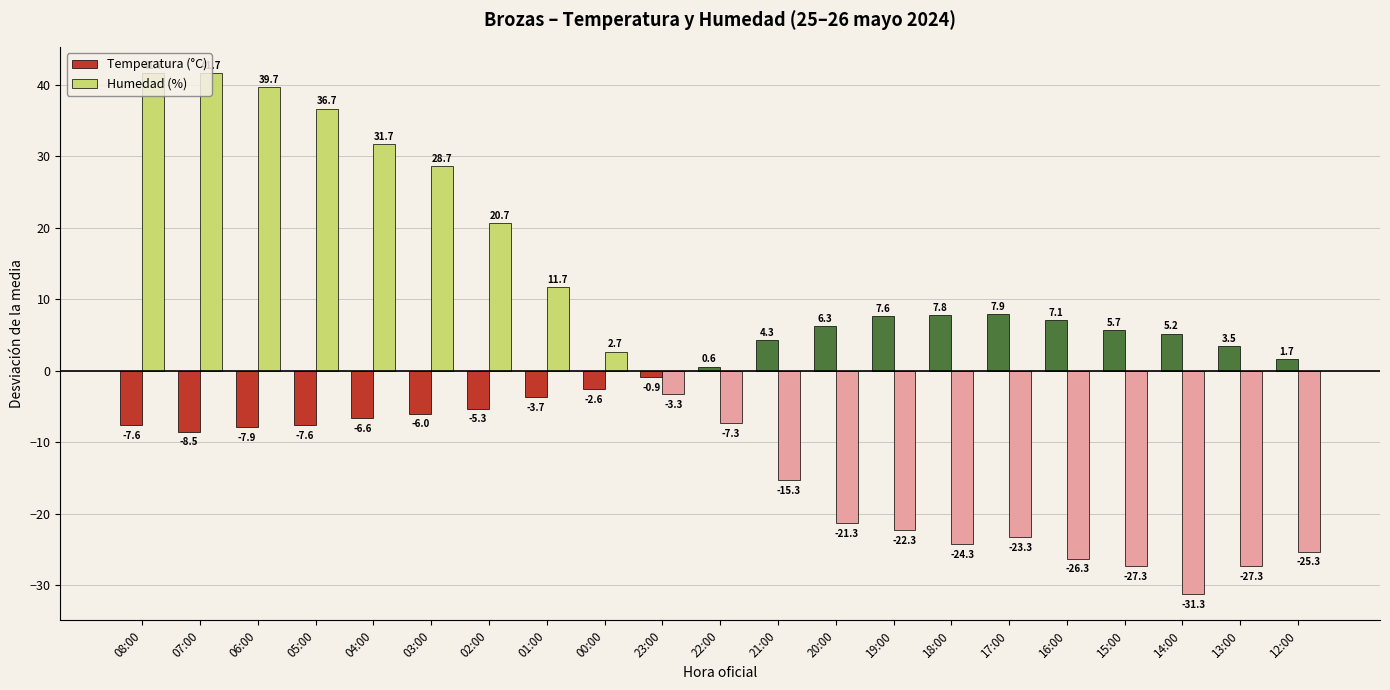

Which series has the widest spread of values?

Humedad (%)